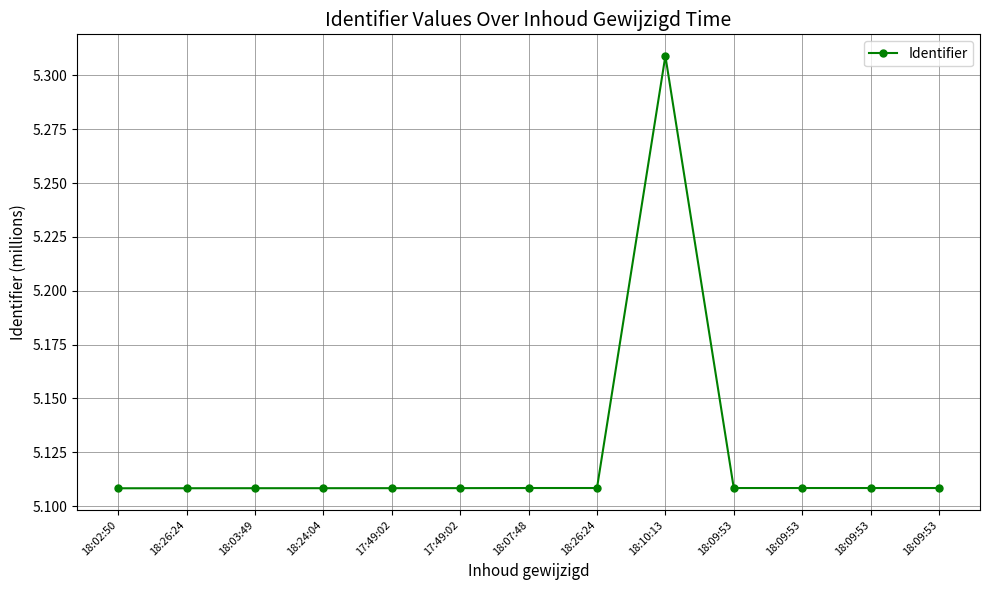

Rank the categories by value from lowest to highest.

18:02:50, 18:26:24, 18:03:49, 18:24:04, 17:49:02, 17:49:02, 18:09:53, 18:09:53, 18:09:53, 18:09:53, 18:07:48, 18:26:24, 18:10:13